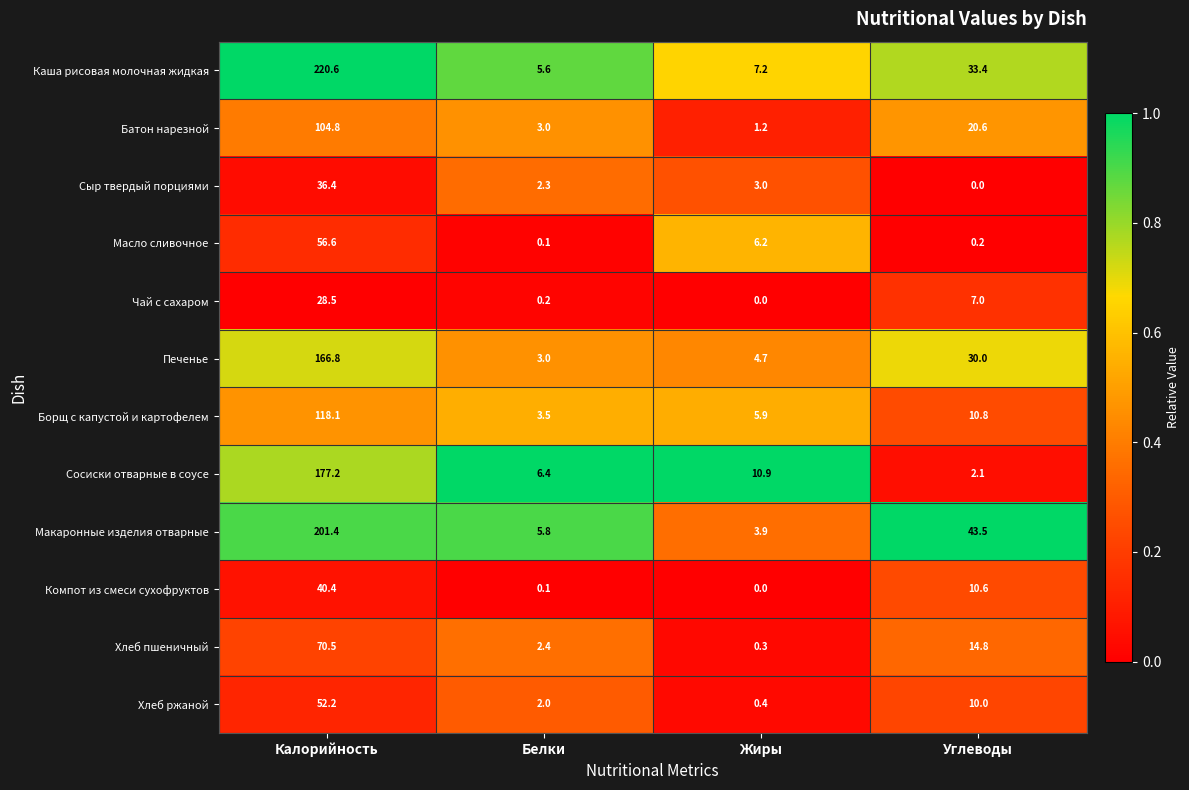

What is the average value of the Масло сливочное series?

15.8